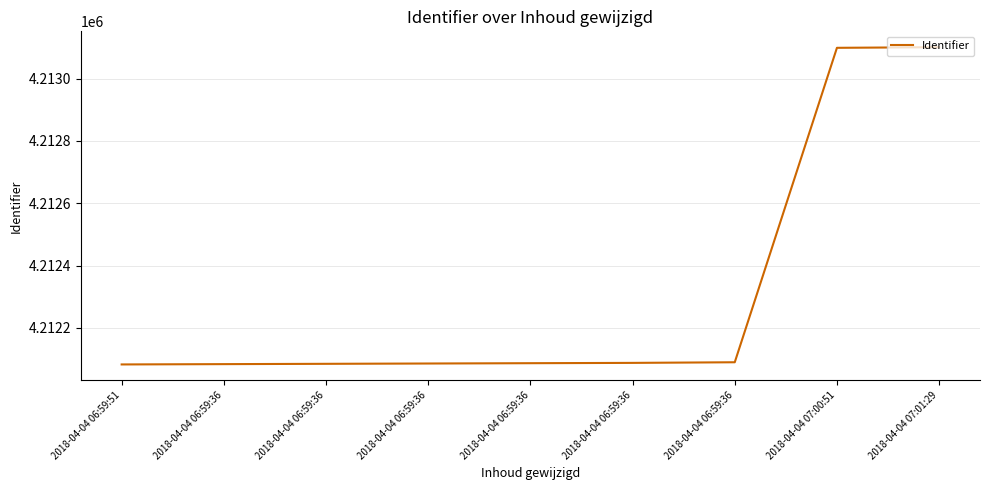

List the labels in order of value, smallest first.

2018-04-04 06:59:51, 2018-04-04 06:59:36, 2018-04-04 06:59:36, 2018-04-04 06:59:36, 2018-04-04 06:59:36, 2018-04-04 06:59:36, 2018-04-04 06:59:36, 2018-04-04 07:00:51, 2018-04-04 07:01:29